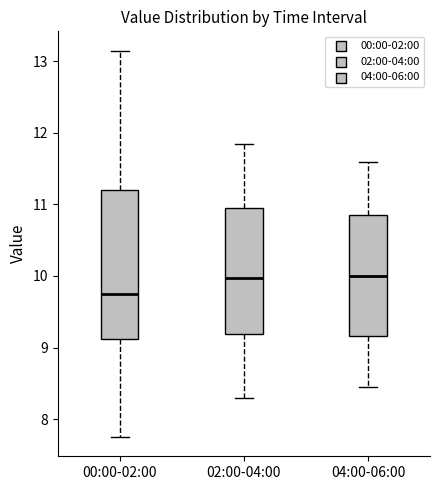

Reading left to right, transcribe this box plot: for each box, give where its median line is, the range the box spans, and where its two whiskers end, as read against the y-axis. The values are not printed on the chart, so give them approximately, as read against the axis.

00:00-02:00: median 9.8, box 9.1 to 11.2, whiskers 7.8 to 13.2
02:00-04:00: median 10.0, box 9.2 to 11.0, whiskers 8.3 to 11.9
04:00-06:00: median 10.0, box 9.2 to 10.9, whiskers 8.5 to 11.6